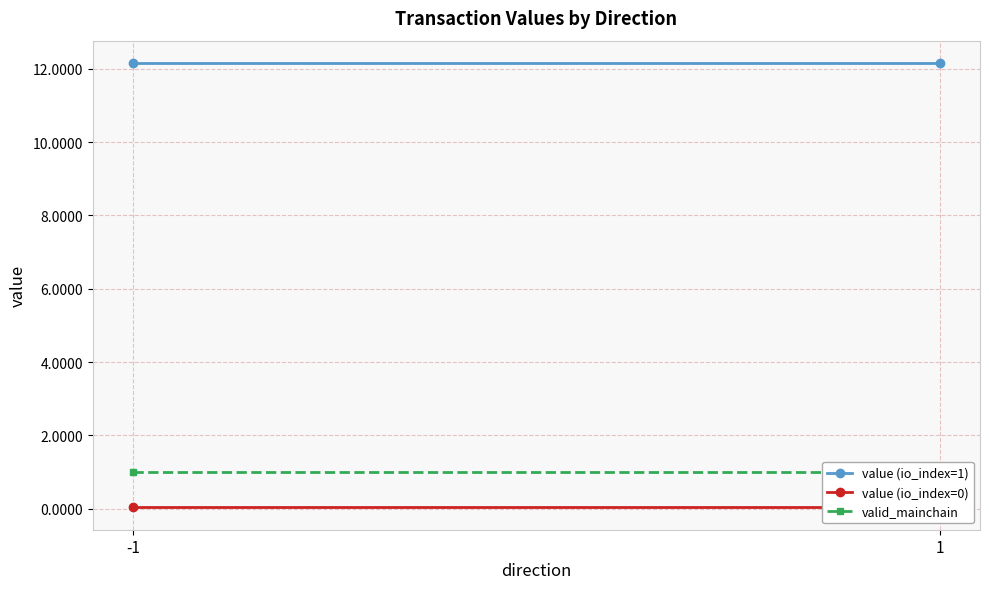

Where is value (io_index=1) nearest to the value 12?

-1